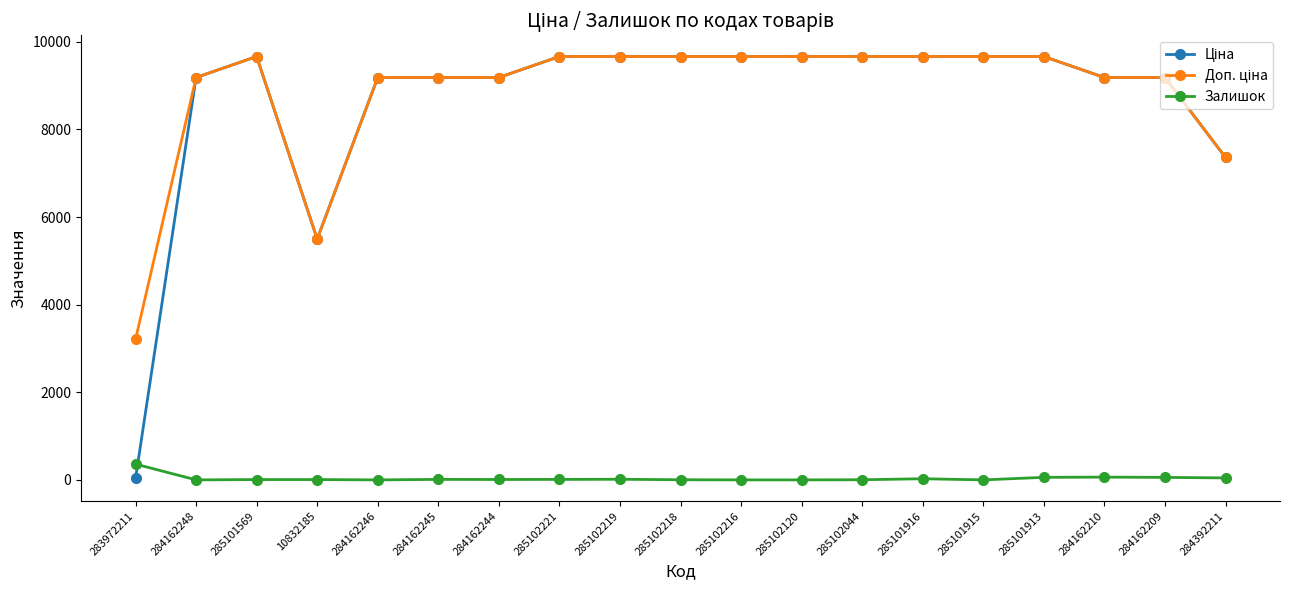

What is the spread (max minus min) of values at 284162246?

9185.1